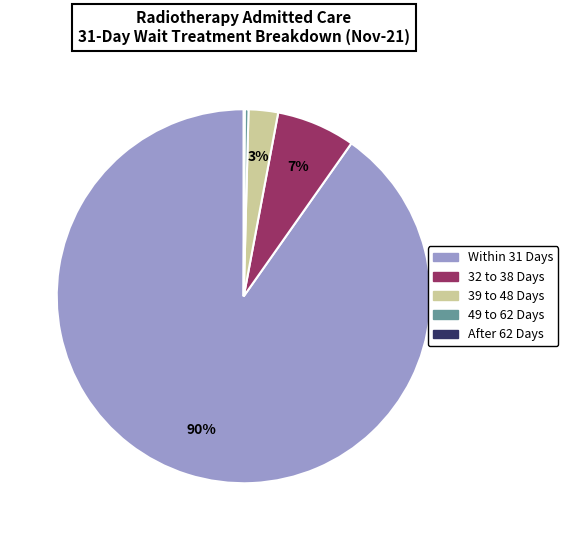

Is Within 31 Days the majority of the pie?

Yes